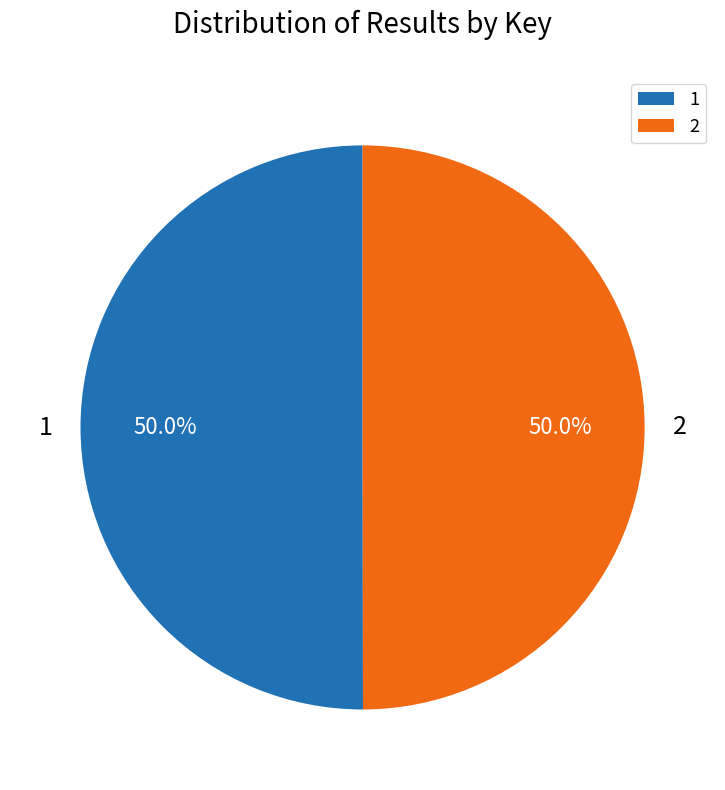

What percentage is the 1 slice, to the nearest percent?

50%